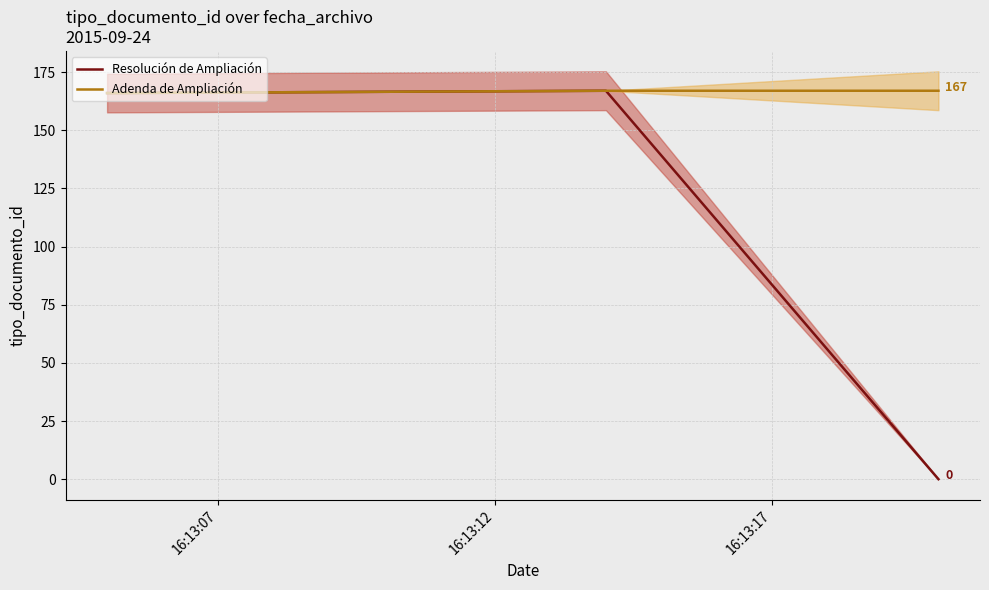

List the series in order of their peak value, highest first.

Resolución de Ampliación, Adenda de Ampliación